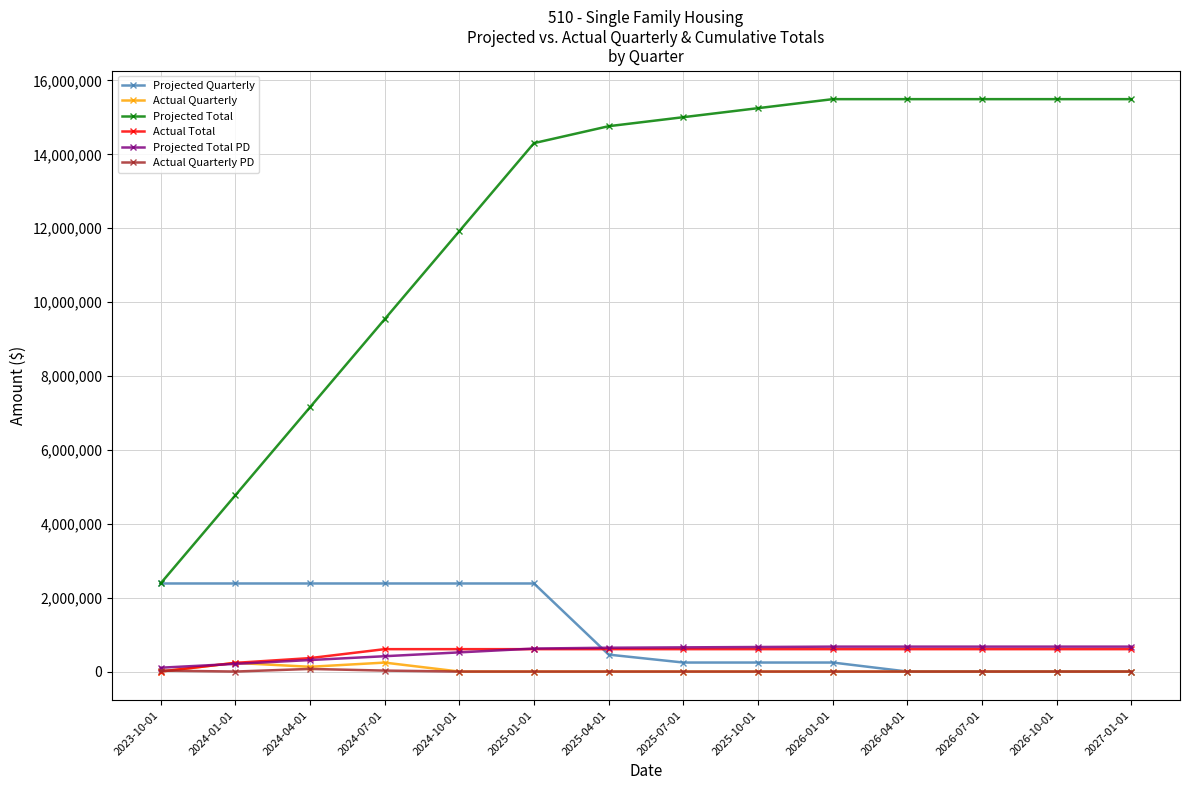

At which category is the sum across all series the highest?

2025-01-01